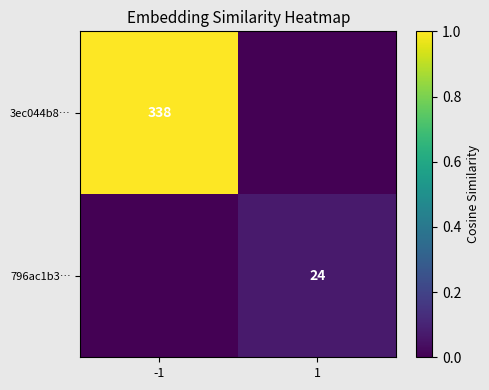

At which category is the sum across all series the highest?

-1